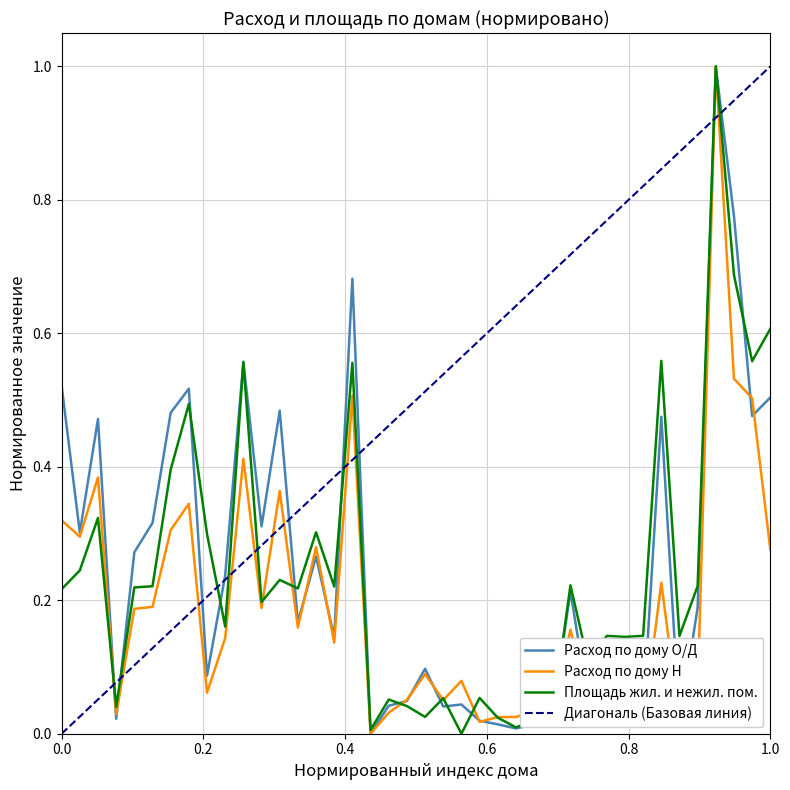

Which series has the largest total across all categories?

Расход по дому О/Д